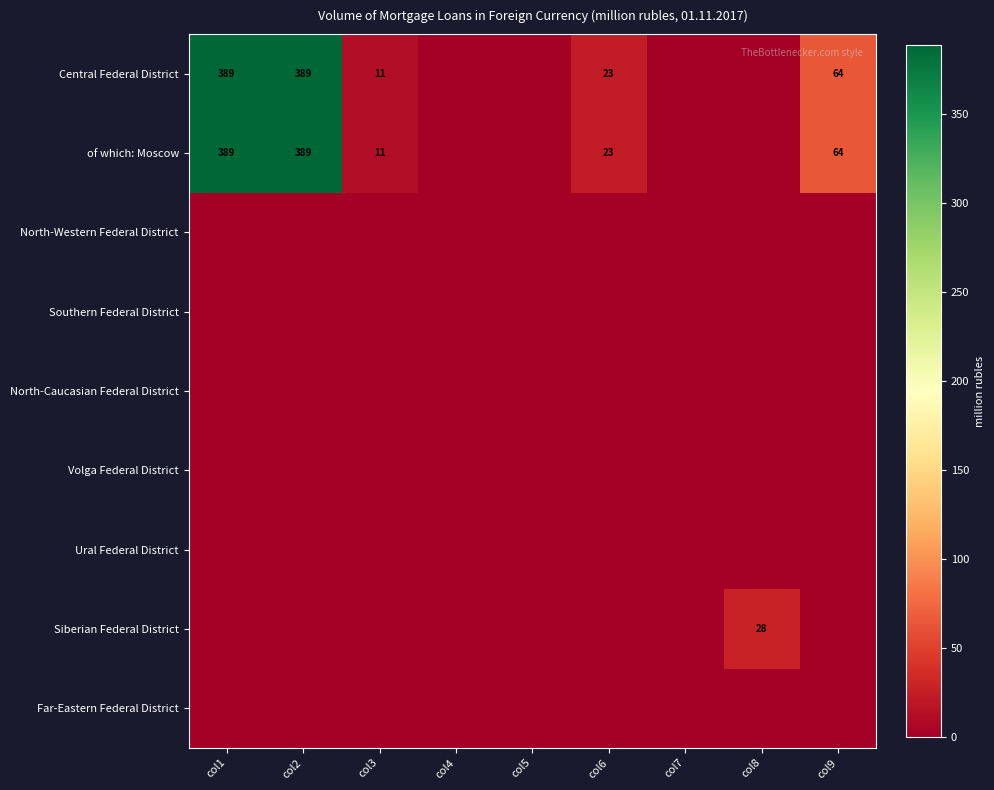

How many series are shown in this chart?

9